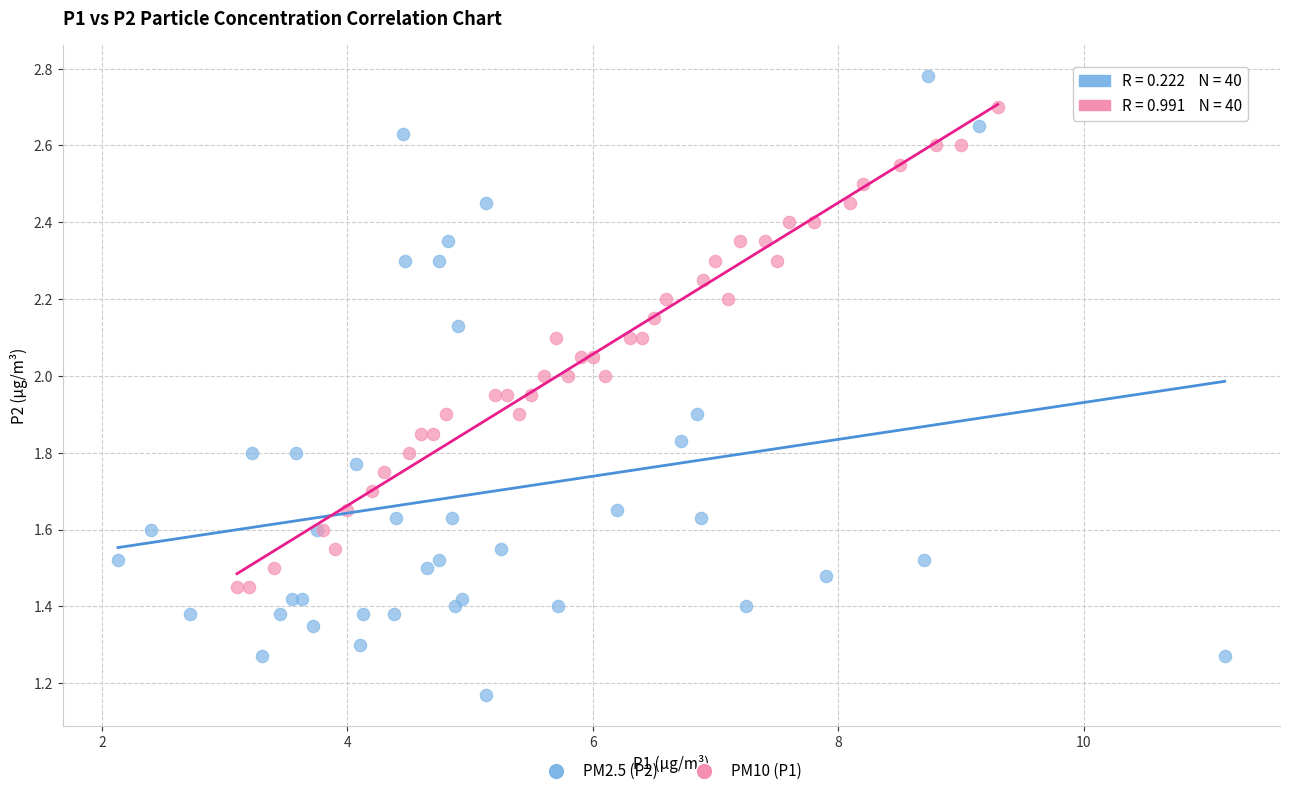

Which series has the largest Y range (max minus min)?

PM2.5 (P2)